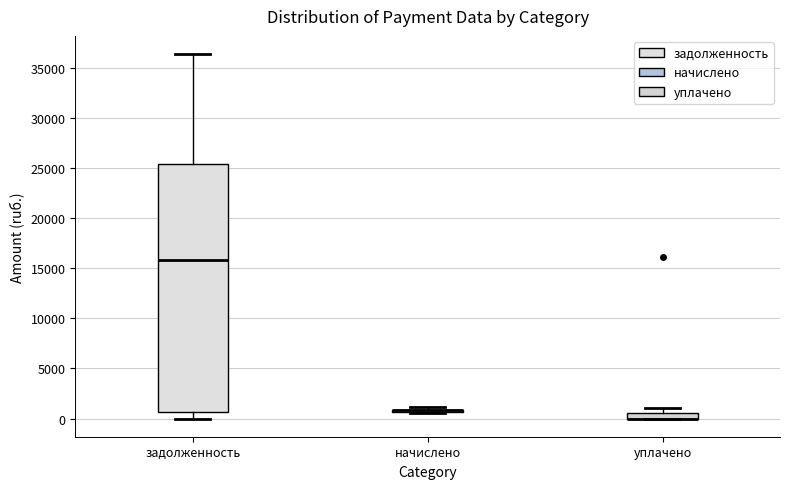

Where is the upper edge of the box for уплачено on the y-axis? The values are not printed on the chart, so give them approximately, as read against the axis.

500